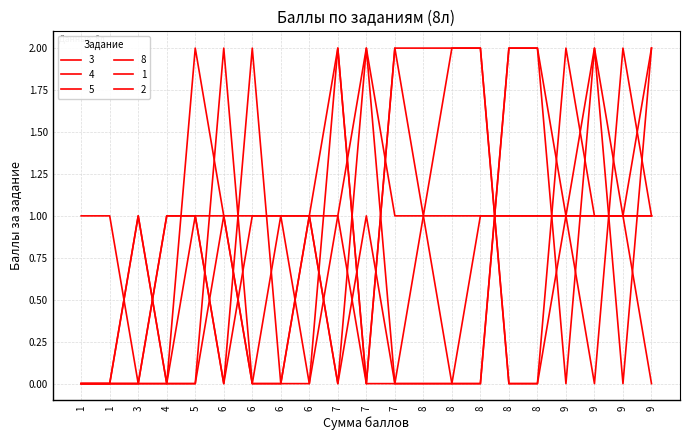

Does the chart display data point markers on the line(s)?

No